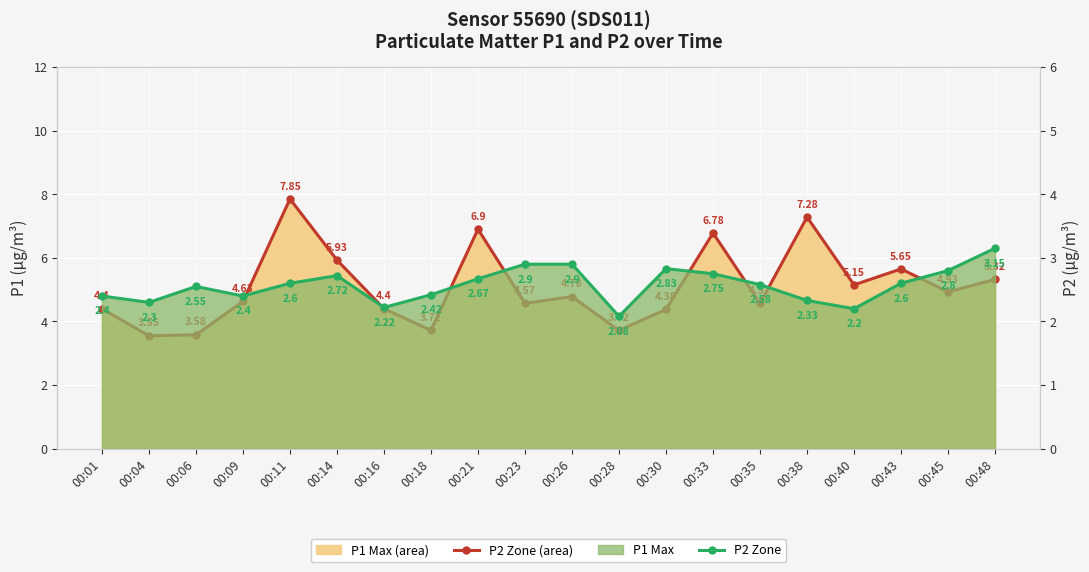

What is the sum of all P2 Zone values?

51.4